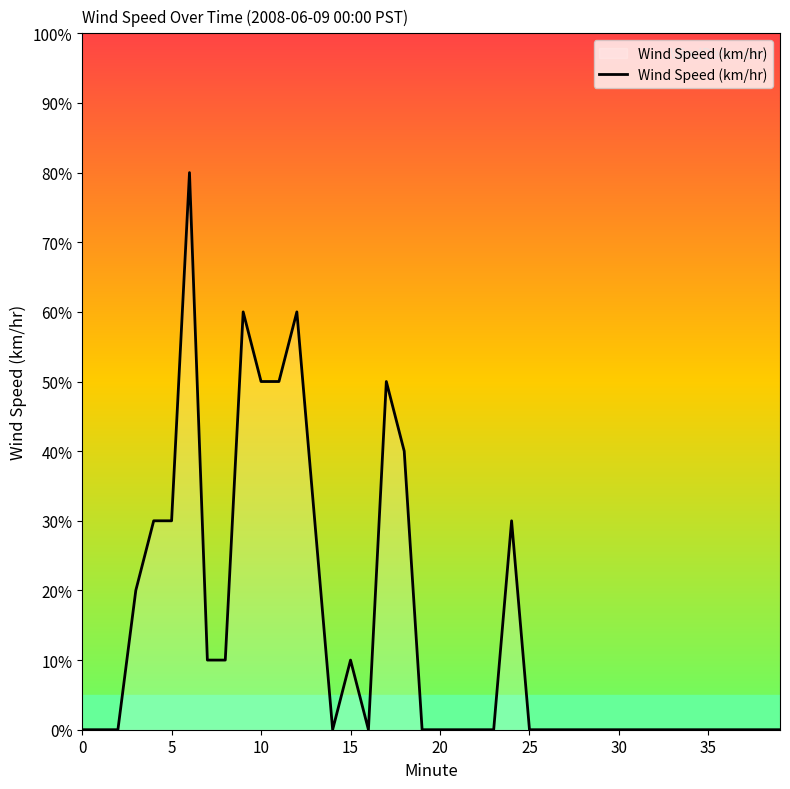

Does the chart display data point markers on the line(s)?

No